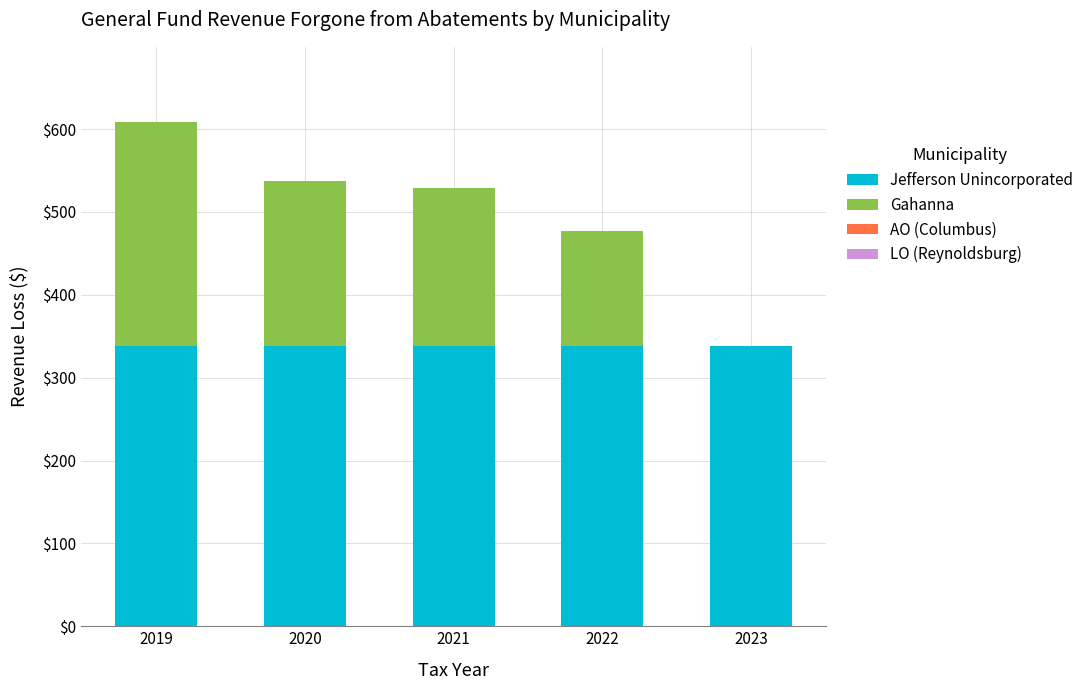

What is the sum of all Jefferson Unincorporated values?

1690